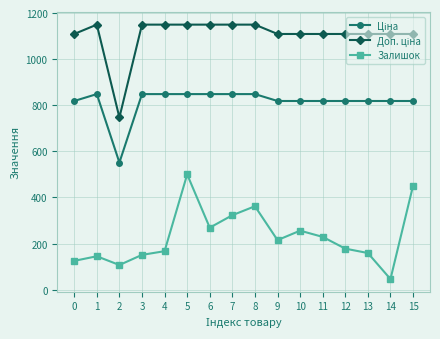

Does the chart have visible grid lines?

Yes